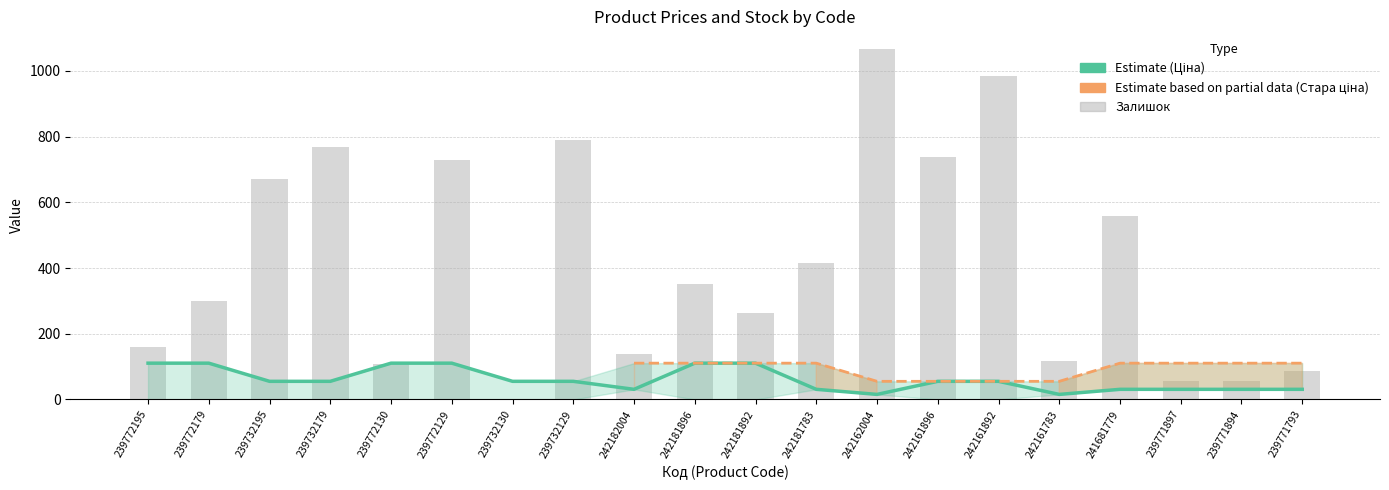

Where is Залишок nearest to the value 533?

241681779